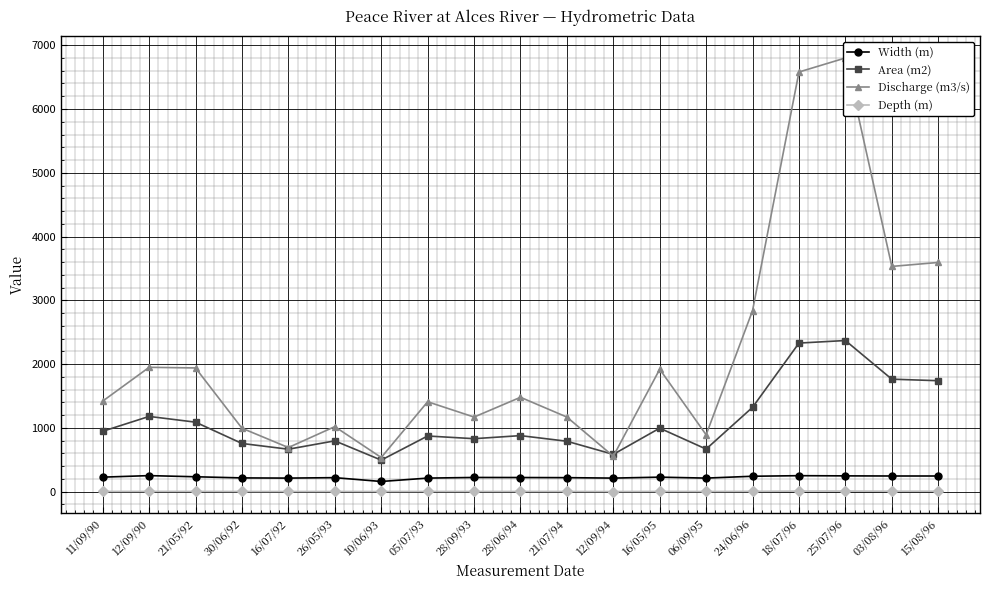

What is the difference between the maximum and minimum values in the Discharge (m3/s) series?

6264.0